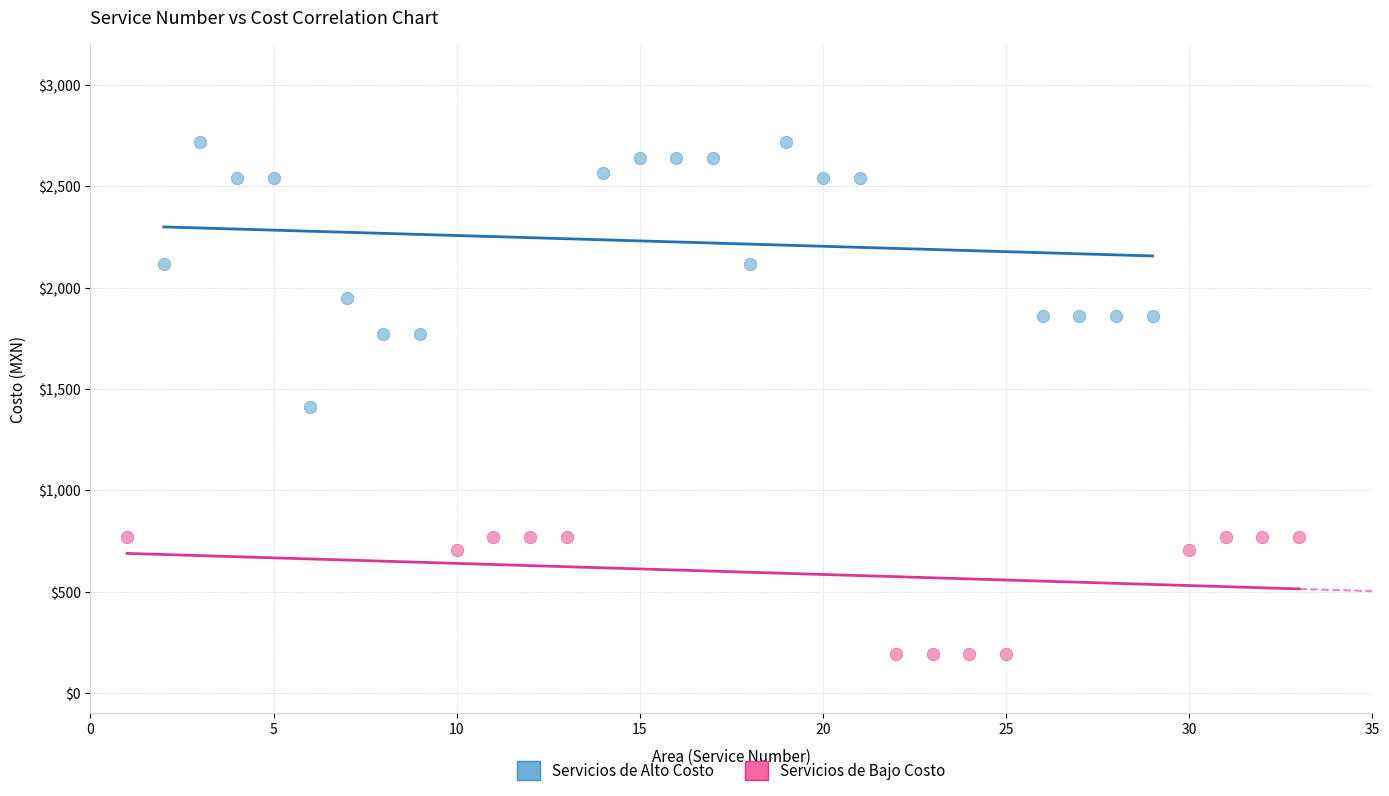

Which series reaches the minimum Y coordinate?

Servicios de Bajo Costo